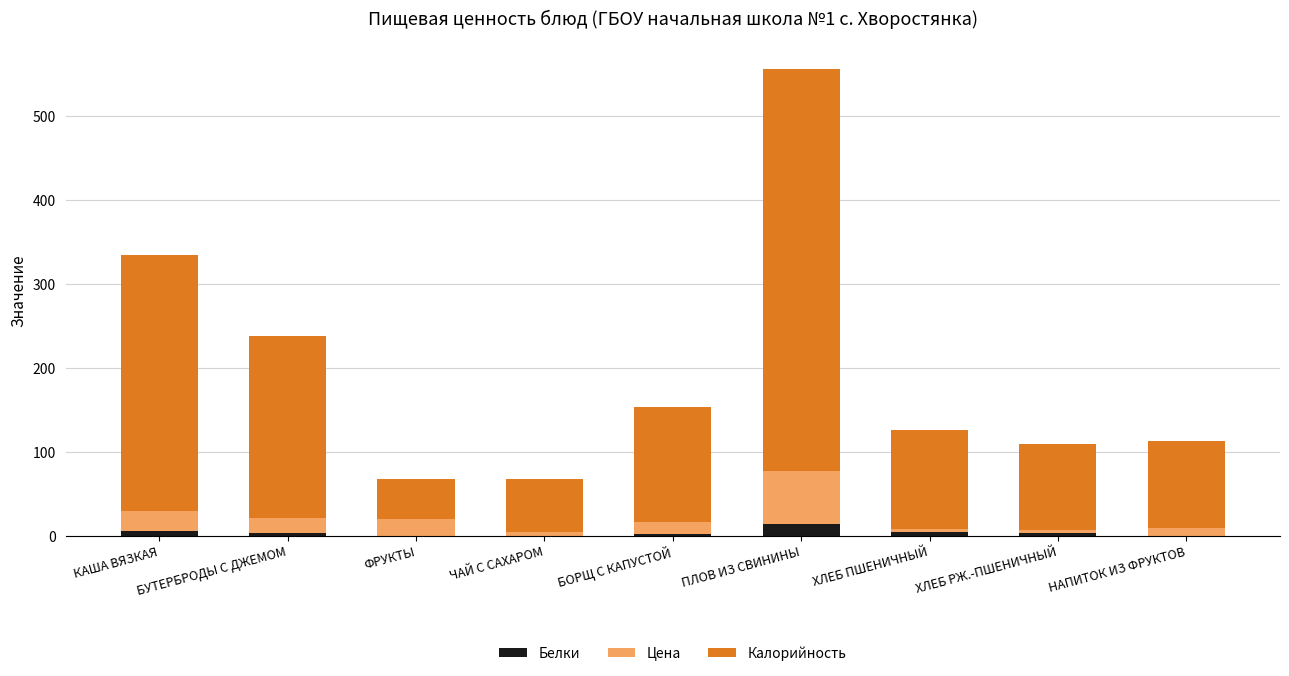

At which category is the sum across all series the highest?

ПЛОВ ИЗ СВИНИНЫ